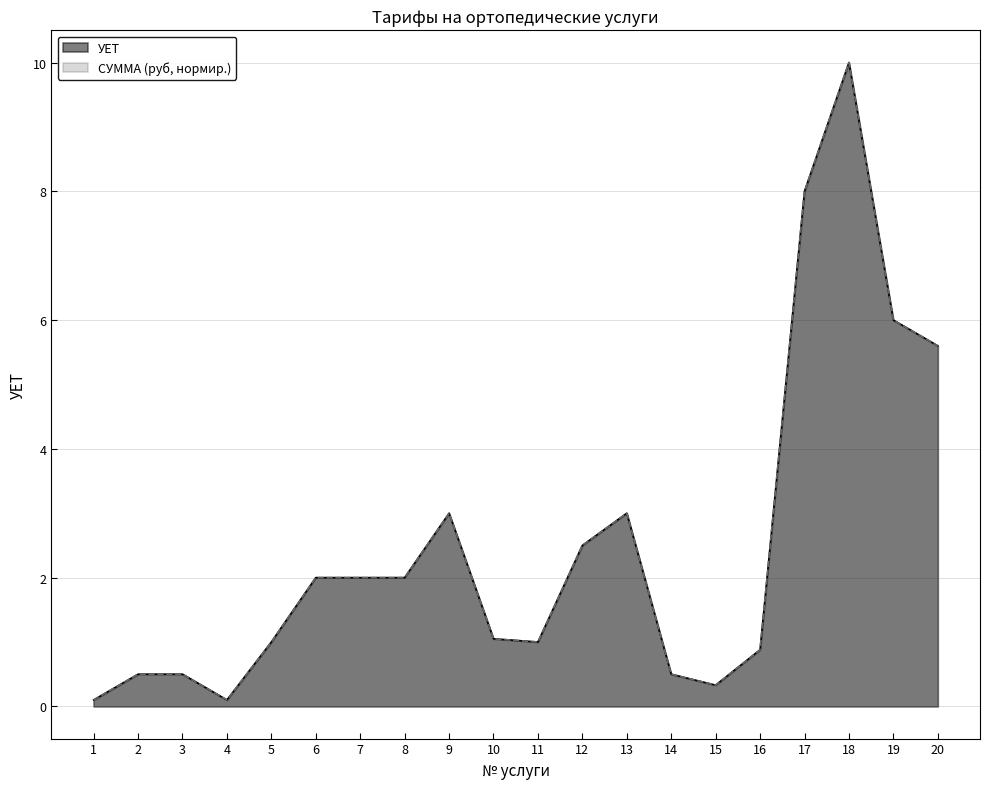

The value of УЕТ at 3 is 0.5. True or false?

True